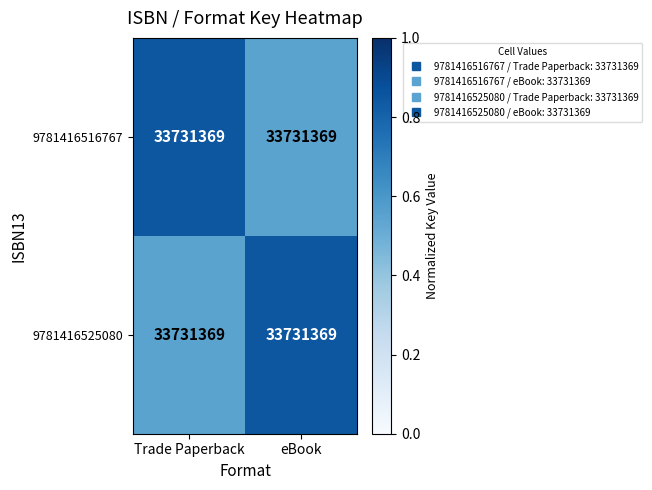

What is the sum of the 9781416525080 values at eBook and Trade Paperback?

1.4